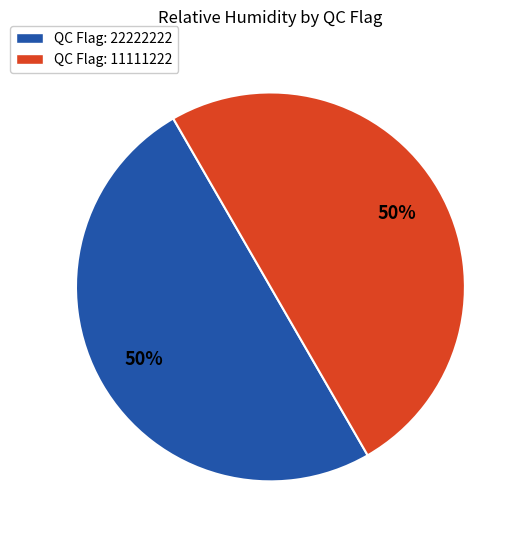

The QC Flag: 11111222 slice represents 36% of the pie. True or false?

False